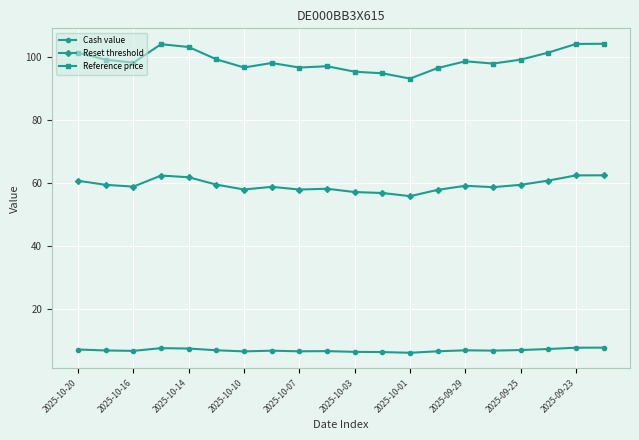

True or false: Reset threshold has more than 0 interior local peaks.

True